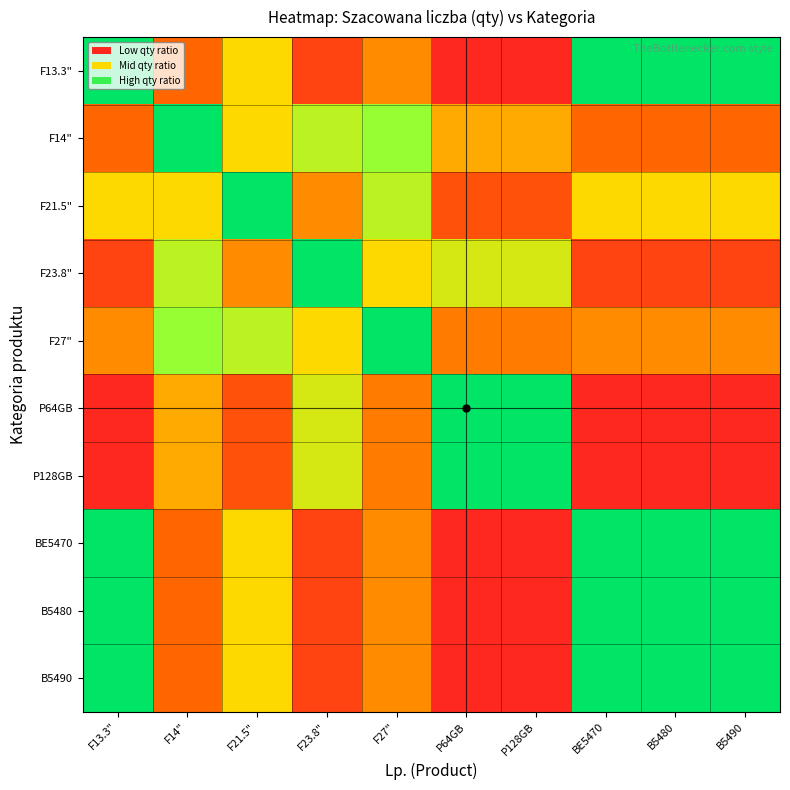

Reading left to right, transcribe all the data shown in this chart.

F13.3": F13.3"=100.0	F14"=25.0	F21.5"=50.0	F23.8"=16.7	F27"=33.3	P64GB=10.0	P128GB=10.0	BE5470=100.0	B5480=100.0	B5490=100.0
F14": F13.3"=25.0	F14"=100.0	F21.5"=50.0	F23.8"=66.7	F27"=75.0	P64GB=40.0	P128GB=40.0	BE5470=25.0	B5480=25.0	B5490=25.0
F21.5": F13.3"=50.0	F14"=50.0	F21.5"=100.0	F23.8"=33.3	F27"=66.7	P64GB=20.0	P128GB=20.0	BE5470=50.0	B5480=50.0	B5490=50.0
F23.8": F13.3"=16.7	F14"=66.7	F21.5"=33.3	F23.8"=100.0	F27"=50.0	P64GB=60.0	P128GB=60.0	BE5470=16.7	B5480=16.7	B5490=16.7
F27": F13.3"=33.3	F14"=75.0	F21.5"=66.7	F23.8"=50.0	F27"=100.0	P64GB=30.0	P128GB=30.0	BE5470=33.3	B5480=33.3	B5490=33.3
P64GB: F13.3"=10.0	F14"=40.0	F21.5"=20.0	F23.8"=60.0	F27"=30.0	P64GB=100.0	P128GB=100.0	BE5470=10.0	B5480=10.0	B5490=10.0
P128GB: F13.3"=10.0	F14"=40.0	F21.5"=20.0	F23.8"=60.0	F27"=30.0	P64GB=100.0	P128GB=100.0	BE5470=10.0	B5480=10.0	B5490=10.0
BE5470: F13.3"=100.0	F14"=25.0	F21.5"=50.0	F23.8"=16.7	F27"=33.3	P64GB=10.0	P128GB=10.0	BE5470=100.0	B5480=100.0	B5490=100.0
B5480: F13.3"=100.0	F14"=25.0	F21.5"=50.0	F23.8"=16.7	F27"=33.3	P64GB=10.0	P128GB=10.0	BE5470=100.0	B5480=100.0	B5490=100.0
B5490: F13.3"=100.0	F14"=25.0	F21.5"=50.0	F23.8"=16.7	F27"=33.3	P64GB=10.0	P128GB=10.0	BE5470=100.0	B5480=100.0	B5490=100.0